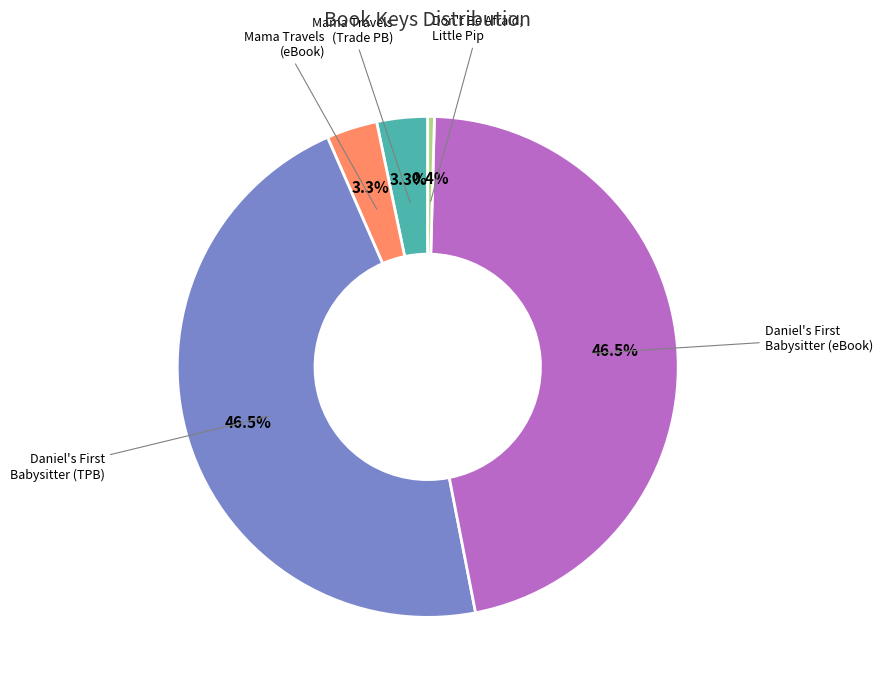

How many segments does this pie chart have?

5